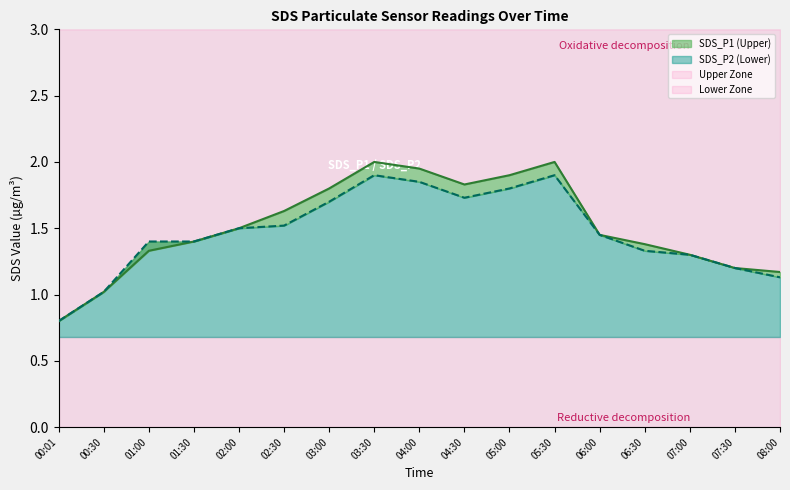

Is it true that SDS_P1 equals 0.6 at 07:00?

False